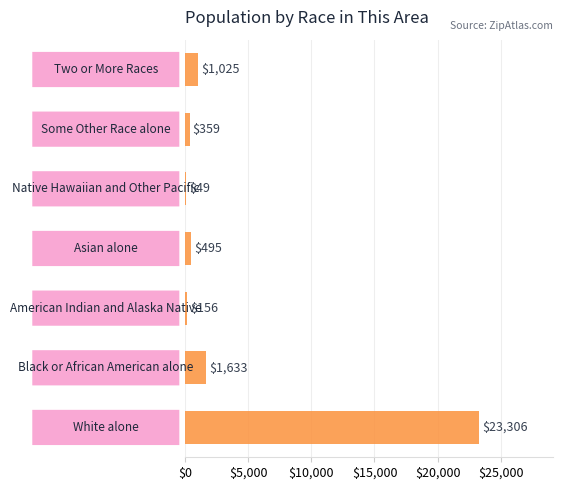

What is the greatest value displayed?

23306